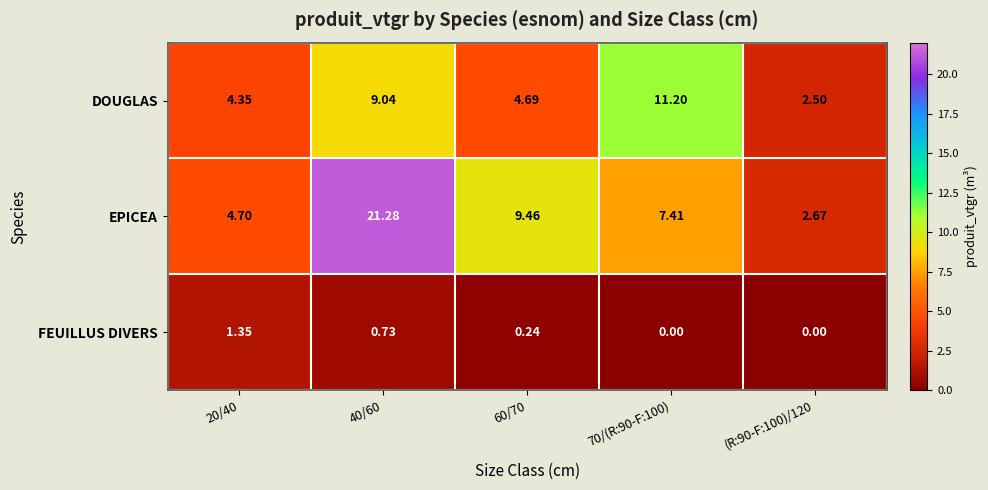

Which series has the largest total across all categories?

EPICEA